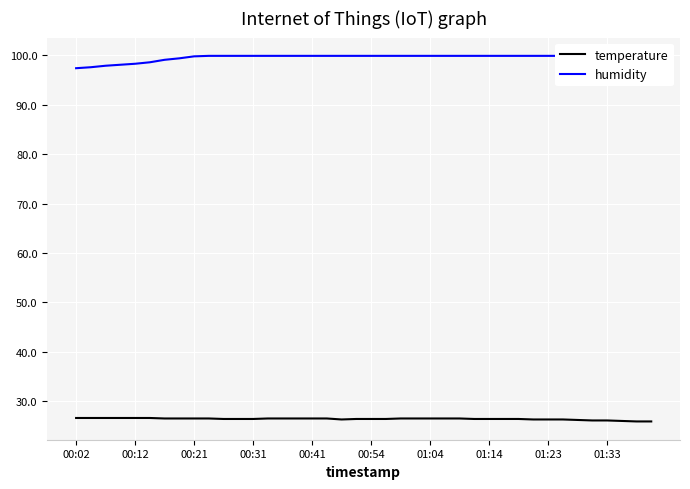

Reading left to right, what are all the values shown in this chart?

temperature: 26.6	26.6	26.6	26.6	26.6	26.6	26.5	26.5	26.5	26.5	26.4	26.4	26.4	26.5	26.5	26.5	26.5	26.5	26.3	26.4	26.4	26.4	26.5	26.5	26.5	26.5	26.5	26.4	26.4	26.4	26.4	26.3	26.3	26.3	26.2	26.1	26.1	26.0	25.9	25.9
humidity: 97.4	97.6	97.9	98.1	98.3	98.6	99.1	99.4	99.8	99.9	99.9	99.9	99.9	99.9	99.9	99.9	99.9	99.9	99.9	99.9	99.9	99.9	99.9	99.9	99.9	99.9	99.9	99.9	99.9	99.9	99.9	99.9	99.9	99.9	99.9	99.9	99.9	99.9	99.9	99.9